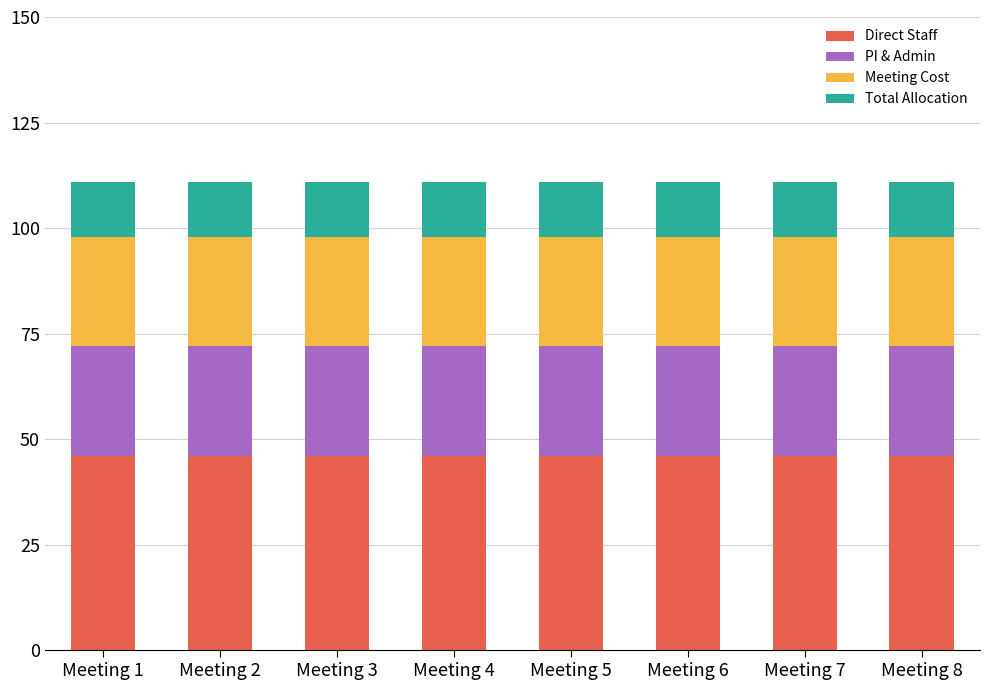

What is the lowest value of the Direct Staff series?

46